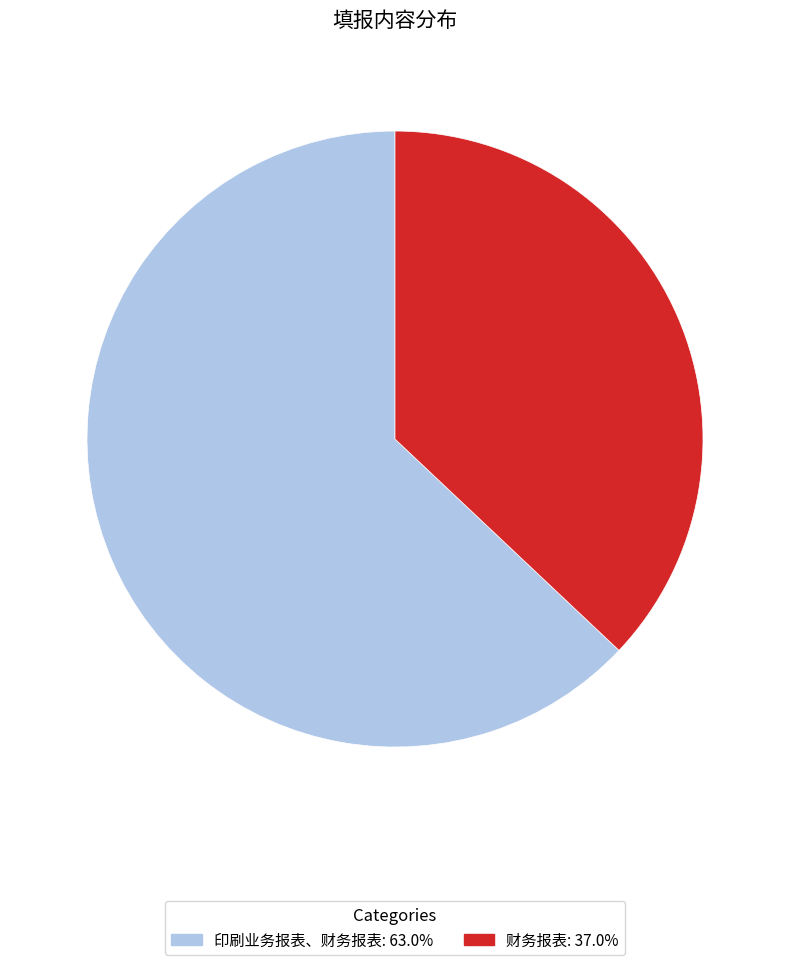

How many segments does this pie chart have?

2